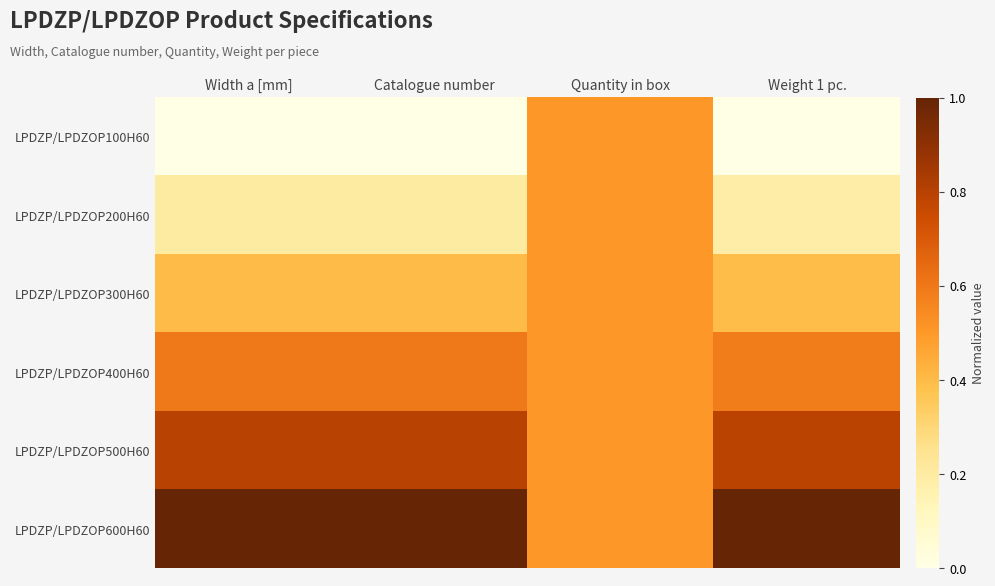

What is the spread (max minus min) of values at Catalogue number?

1.0